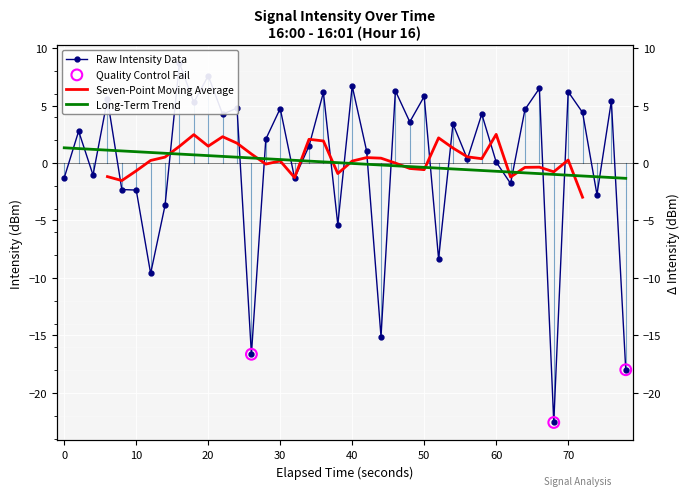

What is the change in value from 70 to 10?

-1.1